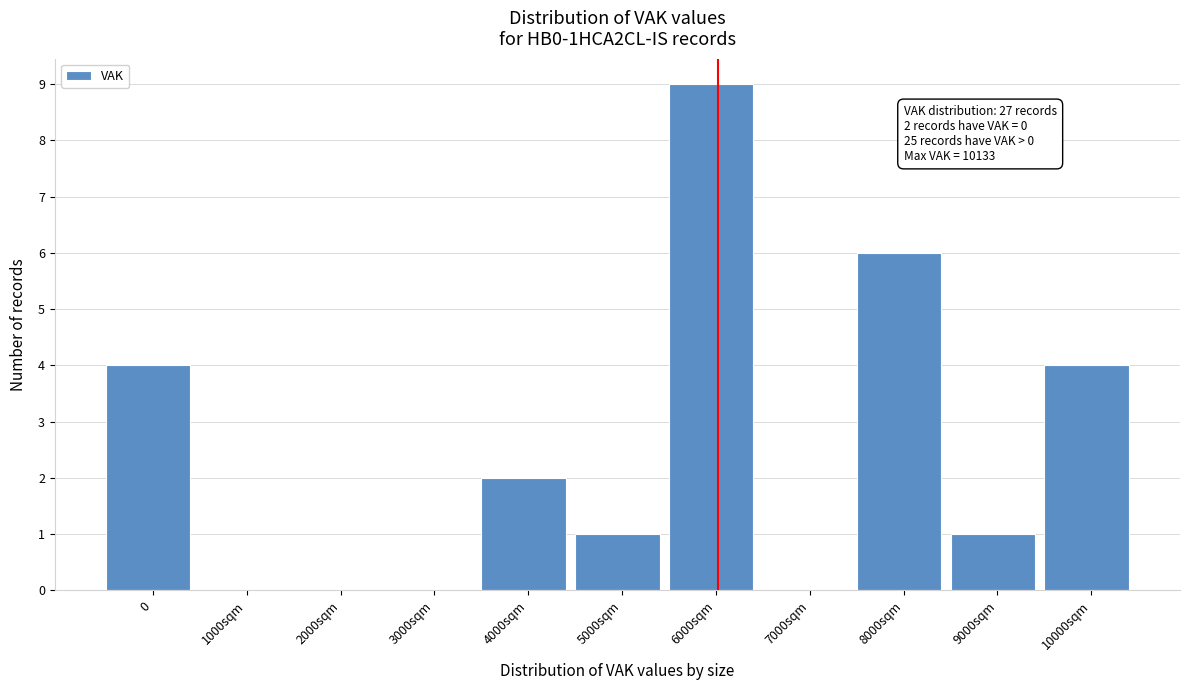

Reading right to left, what are all the values shown in this chart?

10000sqm=4	9000sqm=1	8000sqm=6	7000sqm=0	6000sqm=9	5000sqm=1	4000sqm=2	3000sqm=0	2000sqm=0	1000sqm=0	0=4